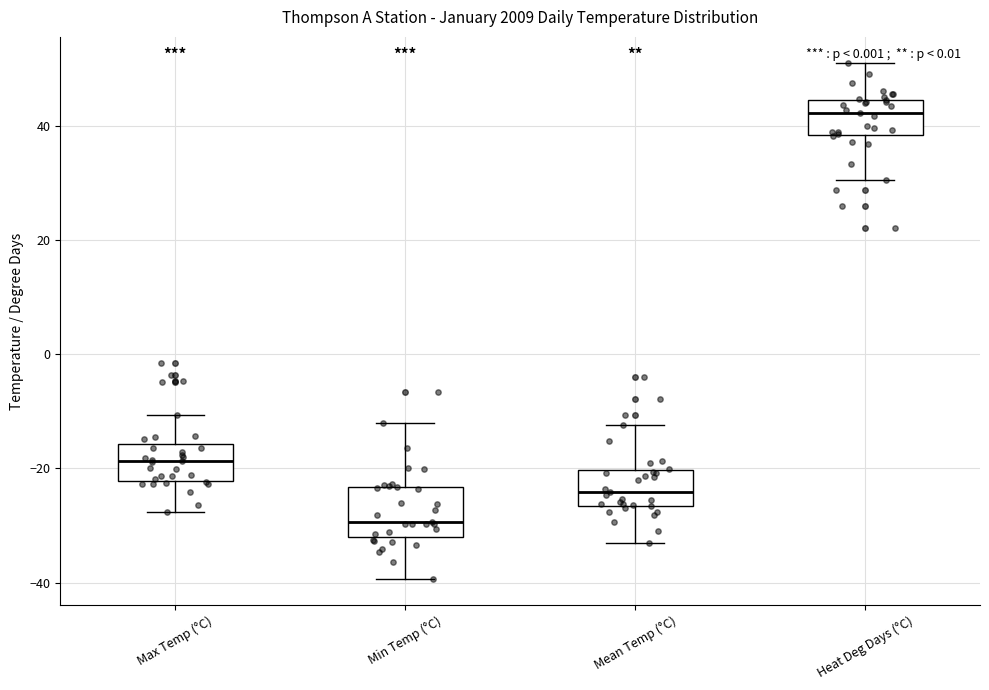

Which box has the highest median line?

Heat Deg Days (°C)